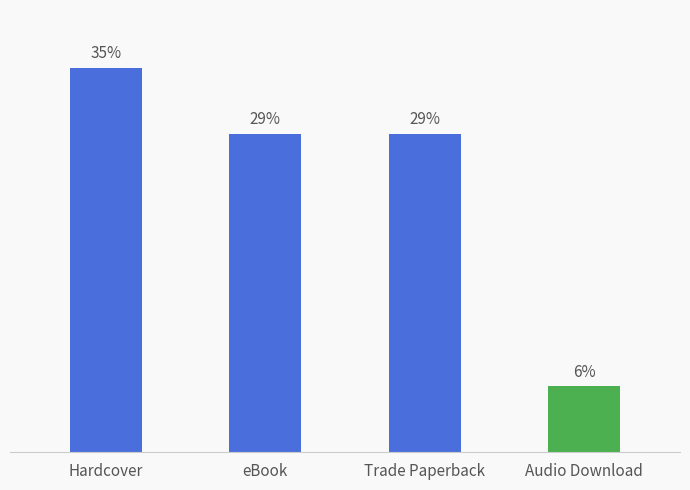

Between Trade Paperback and Hardcover, which is larger?

Hardcover